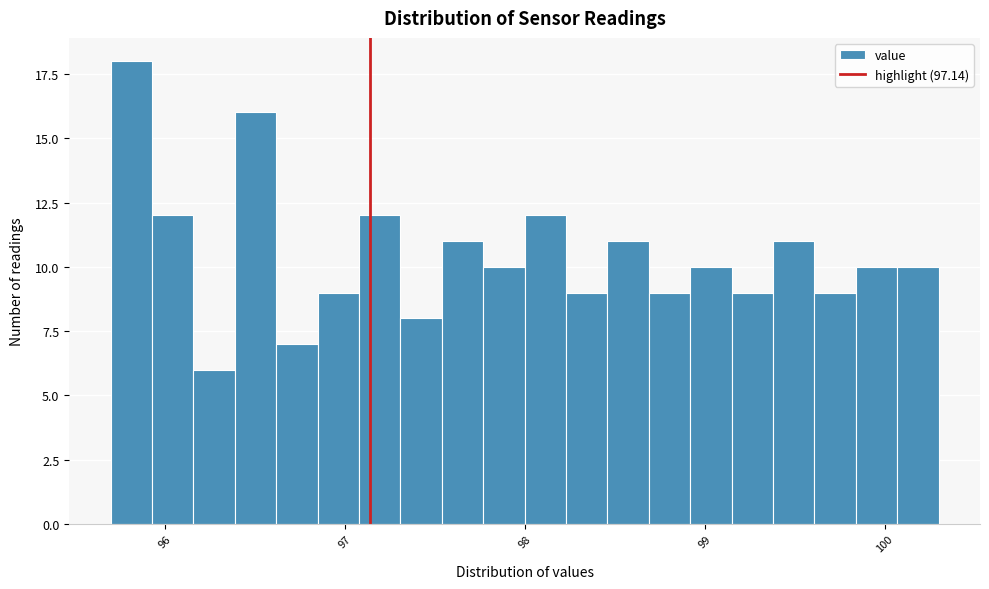

Around what value on the x-axis is the tallest bar? Give the approximate position of its centre, as read against the axis.

95.8